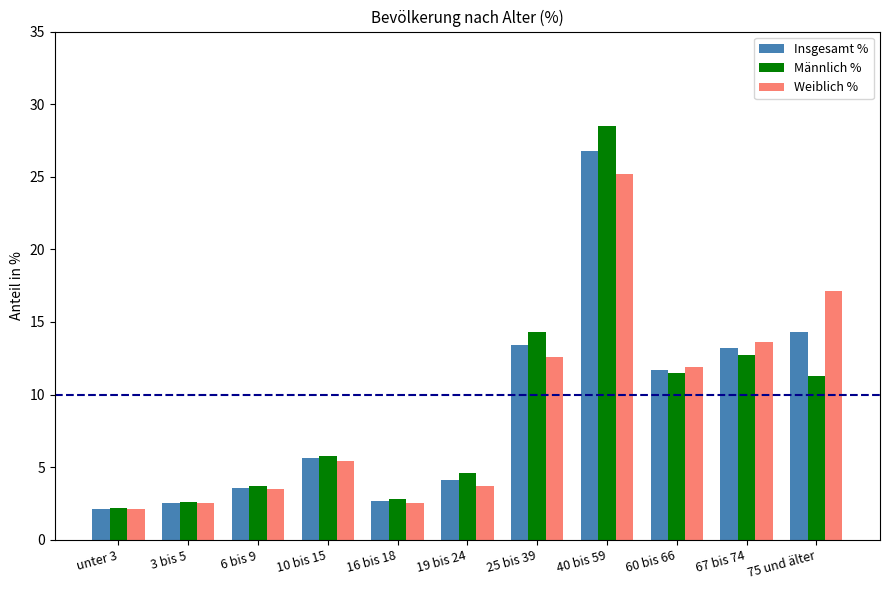

Reading left to right, transcribe all the data shown in this chart.

Insgesamt %: unter 3=2.1	3 bis 5=2.5	6 bis 9=3.6	10 bis 15=5.6	16 bis 18=2.7	19 bis 24=4.1	25 bis 39=13.4	40 bis 59=26.8	60 bis 66=11.7	67 bis 74=13.2	75 und älter=14.3
Männlich %: unter 3=2.2	3 bis 5=2.6	6 bis 9=3.7	10 bis 15=5.8	16 bis 18=2.8	19 bis 24=4.6	25 bis 39=14.3	40 bis 59=28.5	60 bis 66=11.5	67 bis 74=12.7	75 und älter=11.3
Weiblich %: unter 3=2.1	3 bis 5=2.5	6 bis 9=3.5	10 bis 15=5.4	16 bis 18=2.5	19 bis 24=3.7	25 bis 39=12.6	40 bis 59=25.2	60 bis 66=11.9	67 bis 74=13.6	75 und älter=17.1